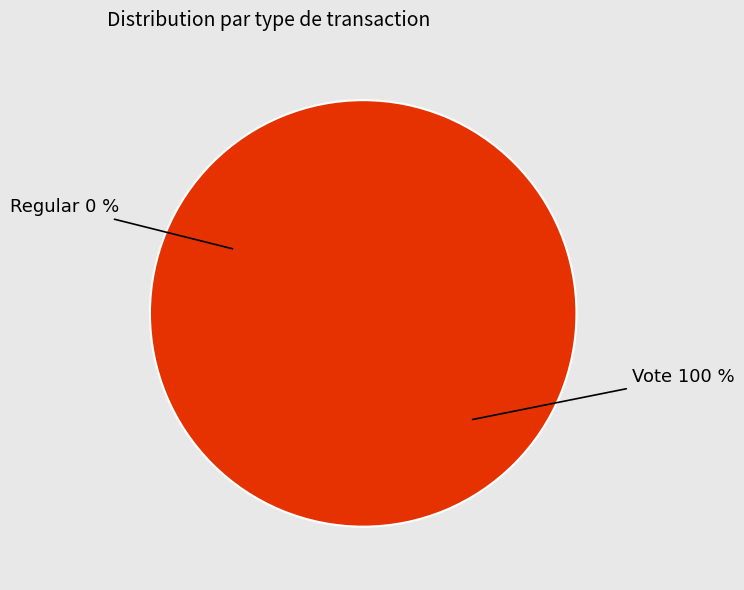

To the nearest percent, what is the average slice percentage?

50%